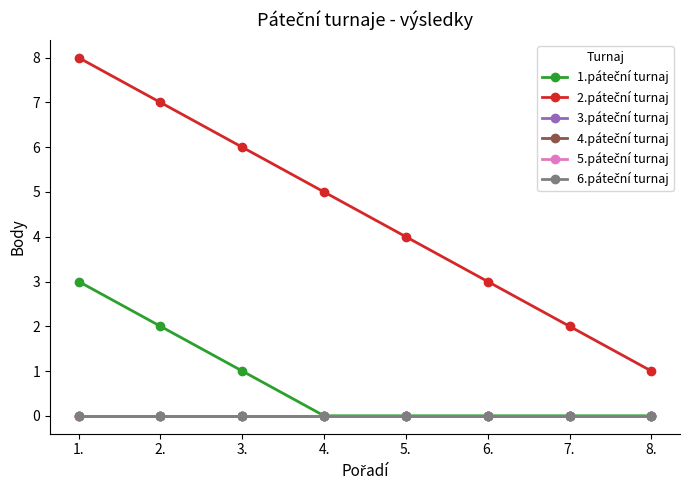

Does the chart have visible grid lines?

No